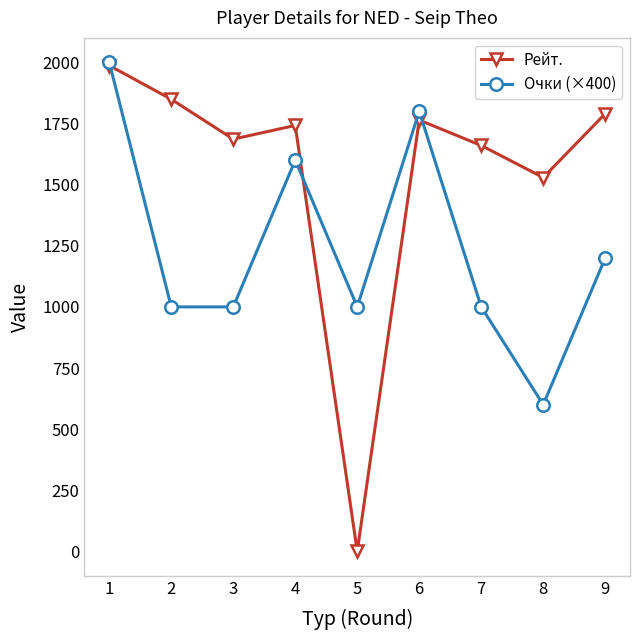

How many interior local peaks does the Рейт. series have?

2